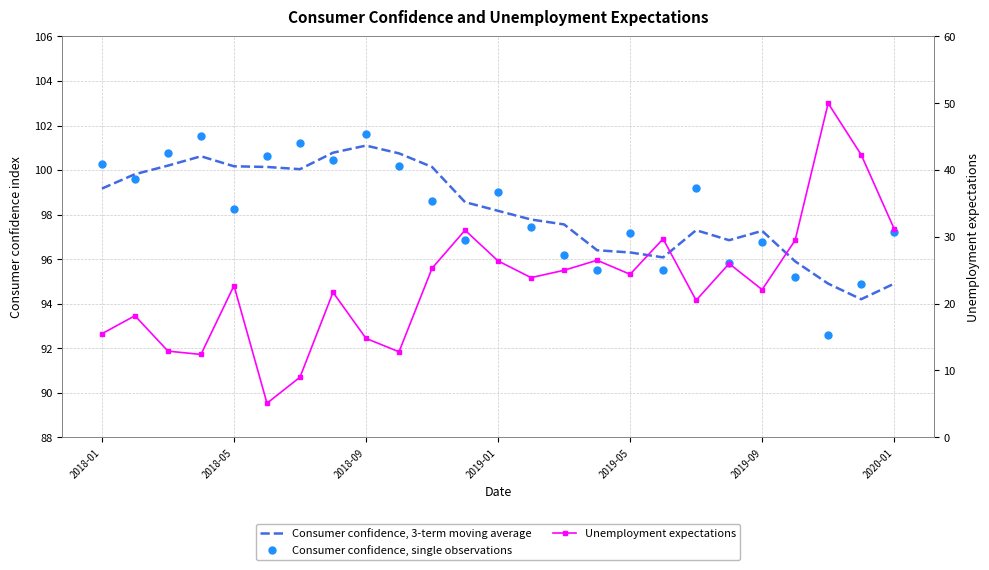

Between 22 and 14, which is larger?

14